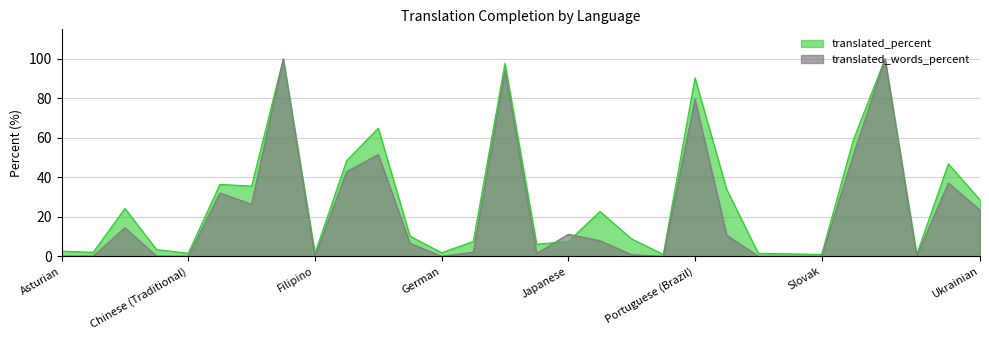

Does the chart display data point markers on the line(s)?

No